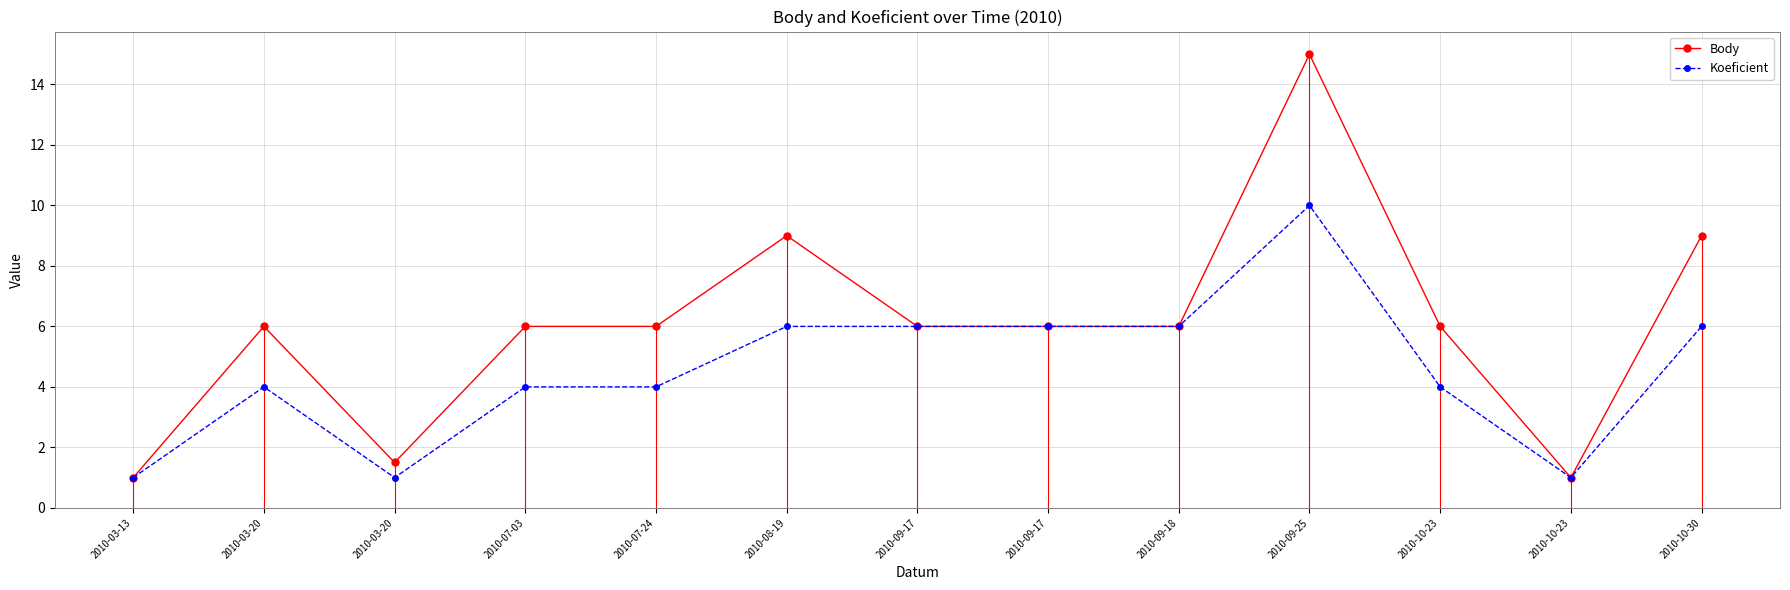

What is the difference between the maximum and second lowest values in the Body series?

14.0